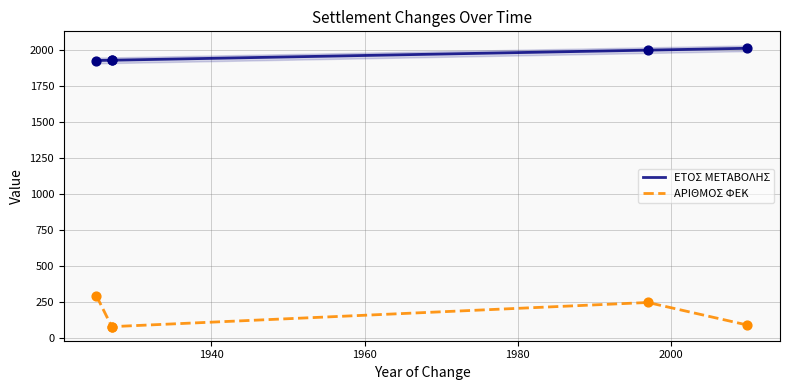

What are all the series names shown in the legend?

ΕΤΟΣ ΜΕΤΑΒΟΛΗΣ, ΑΡΙΘΜΟΣ ΦΕΚ